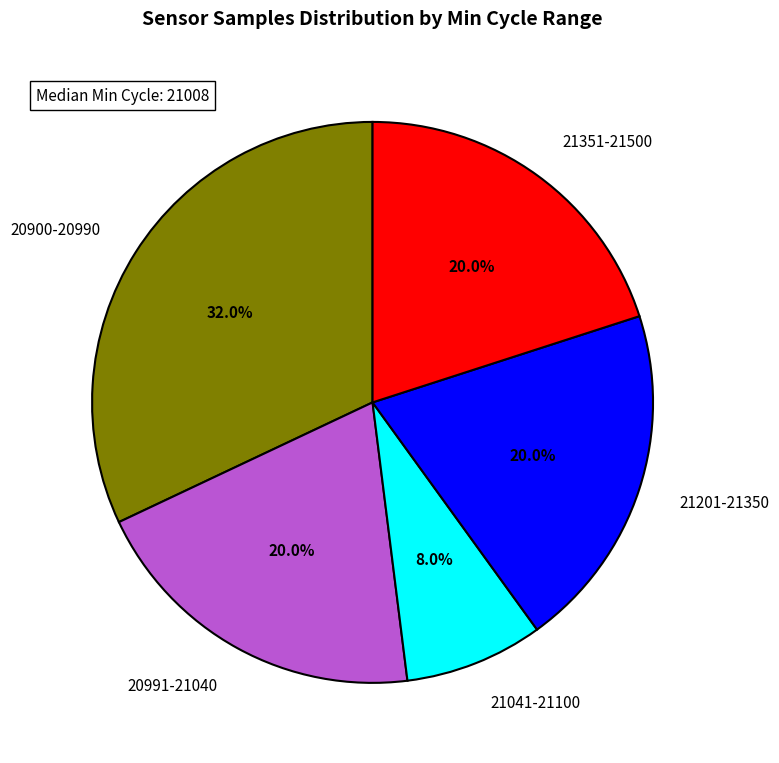

What percentage do 21201-21350 and 20900-20990 together represent?

52.0%